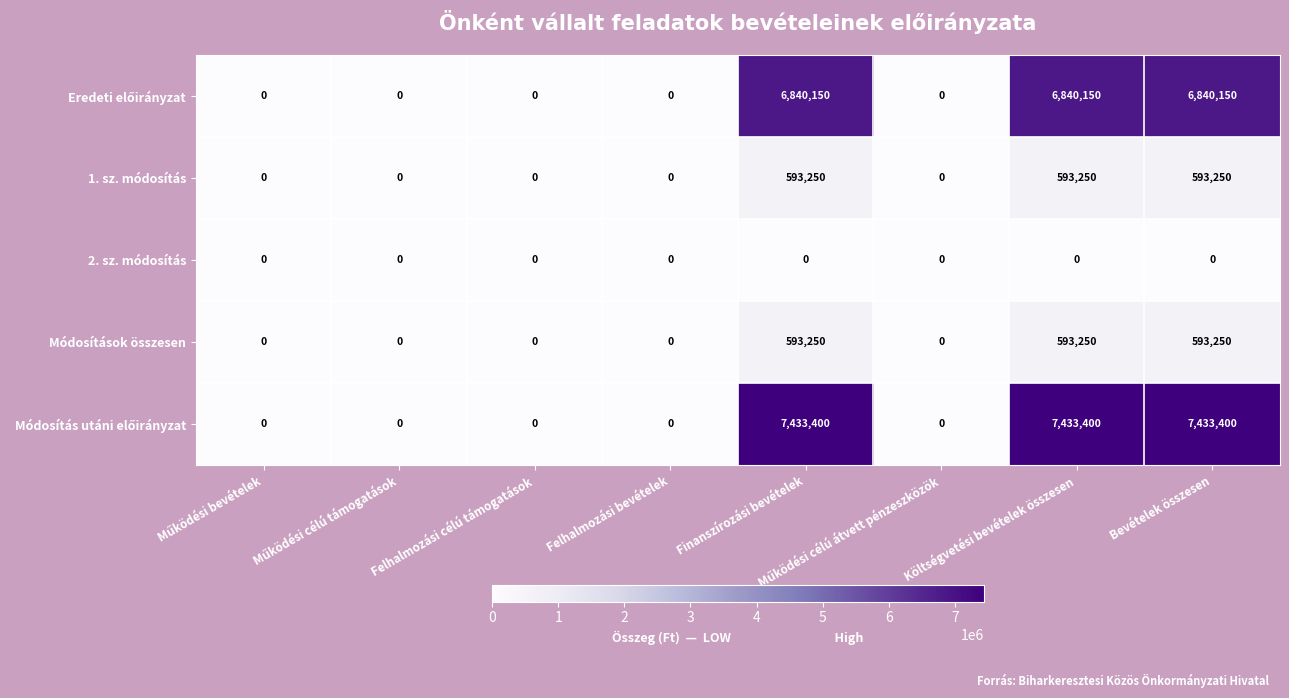

The Módosítások összesen series shows 593250 at Bevételek összesen. True or false?

True